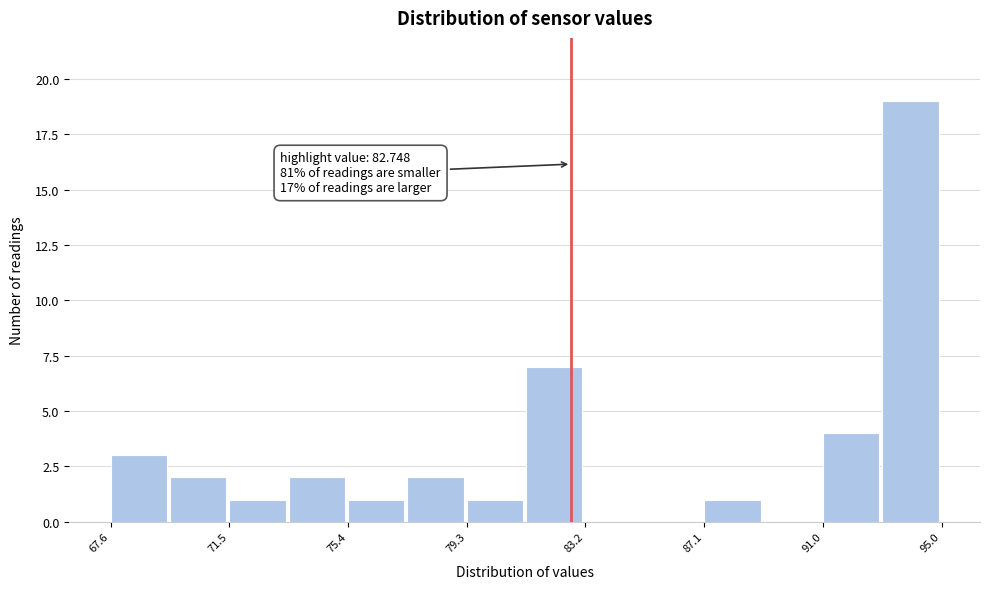

Around what value on the x-axis is the tallest bar? Give the approximate position of its centre, as read against the axis.

94.0